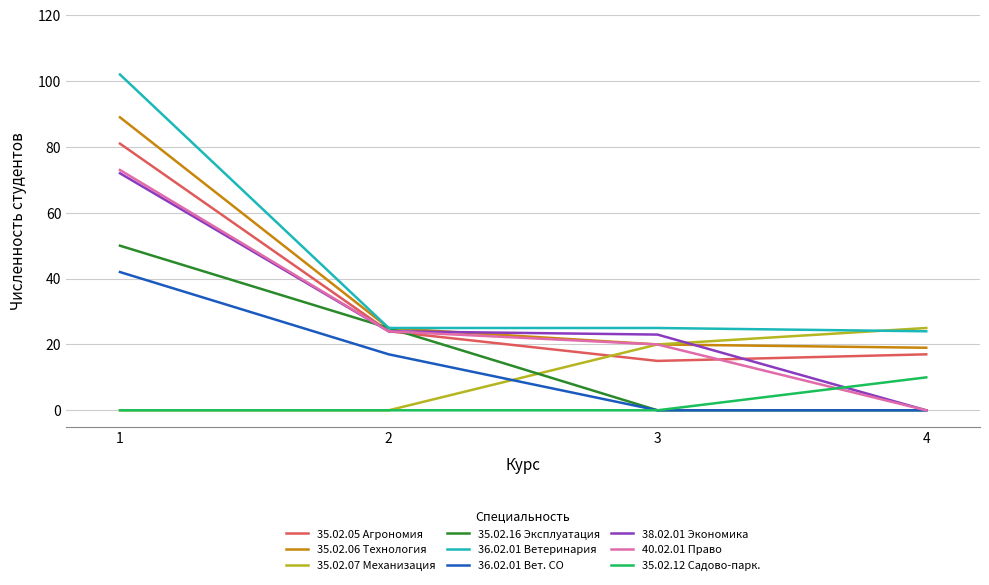

Which series has the widest spread of values?

36.02.01 Ветеринария